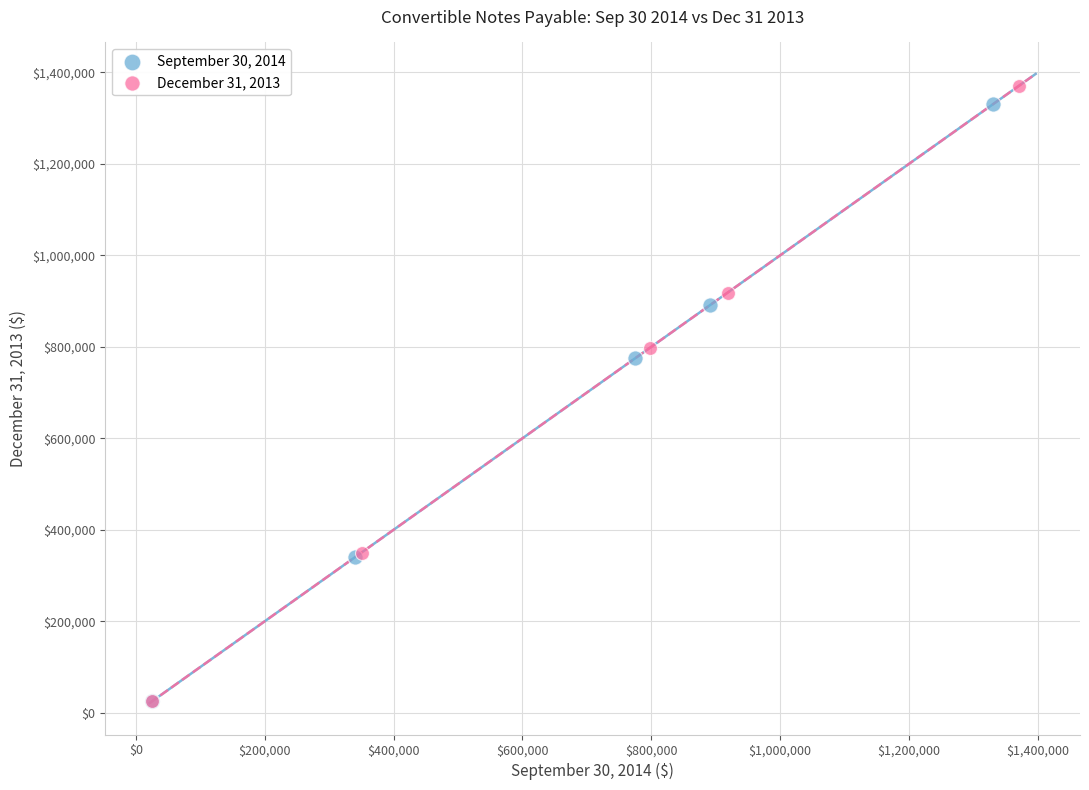

Which series has the largest Y range (max minus min)?

December 31, 2013